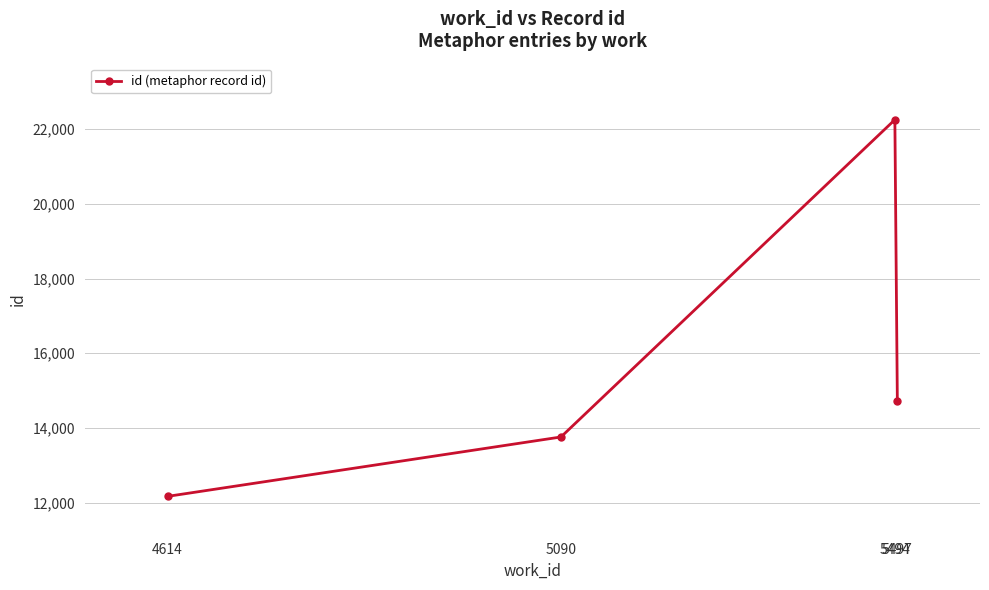

How many values are below 14714?

2